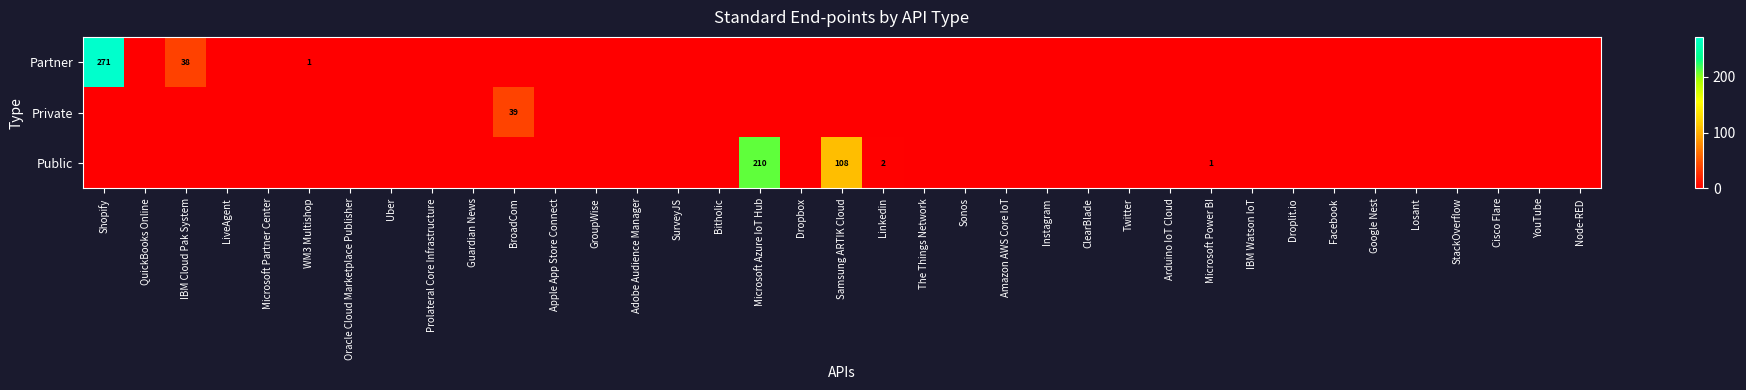

At how many categories does at least one series exceed 74?

3